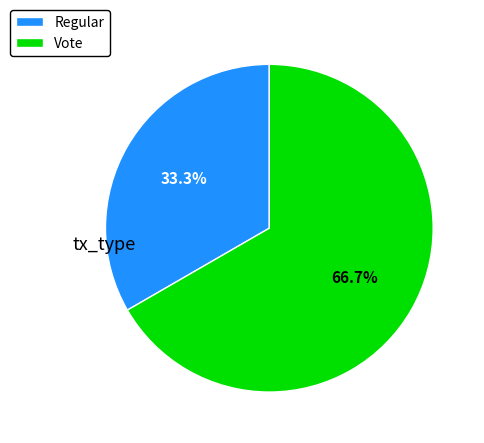

How much of the chart is everything except Vote?

33.3%